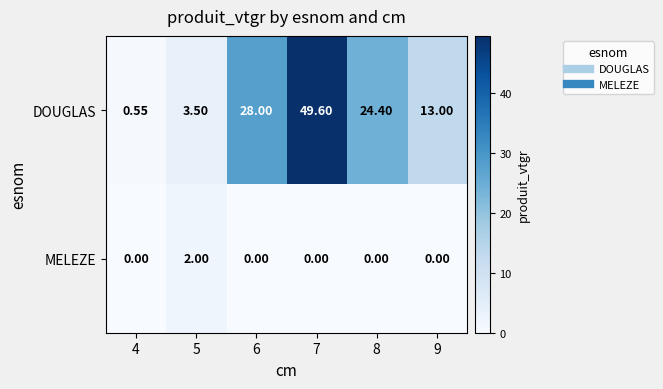

Which series has the largest total across all categories?

DOUGLAS